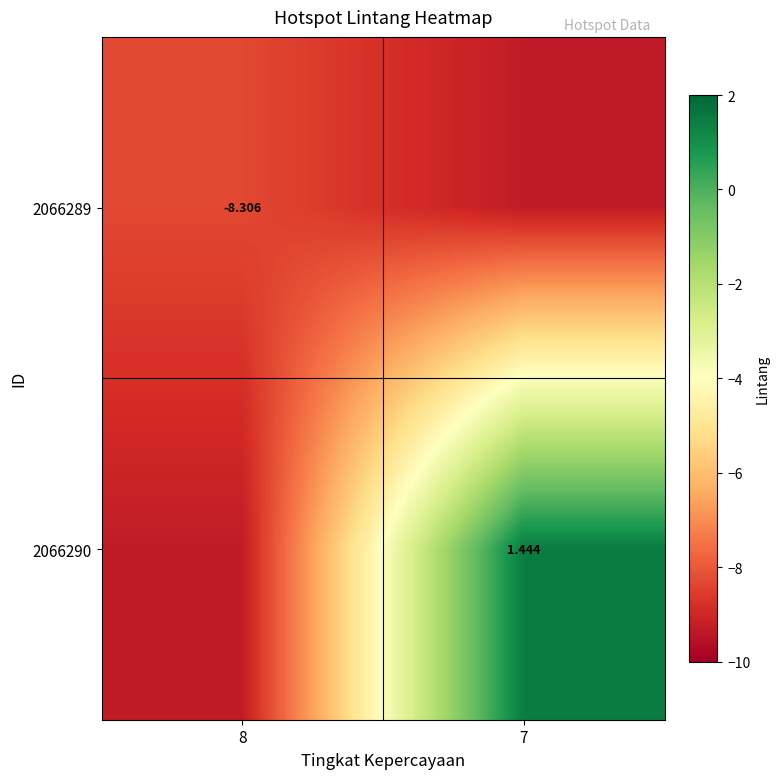

List the series in order of their overall mean, lowest first.

2066289, 2066290